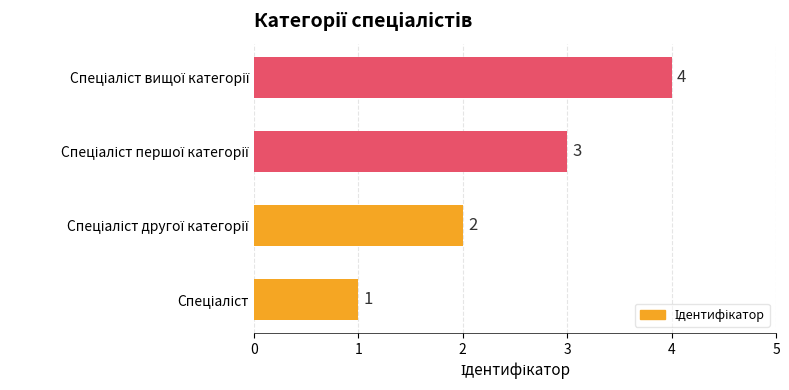

What is the maximum value shown in the chart?

4